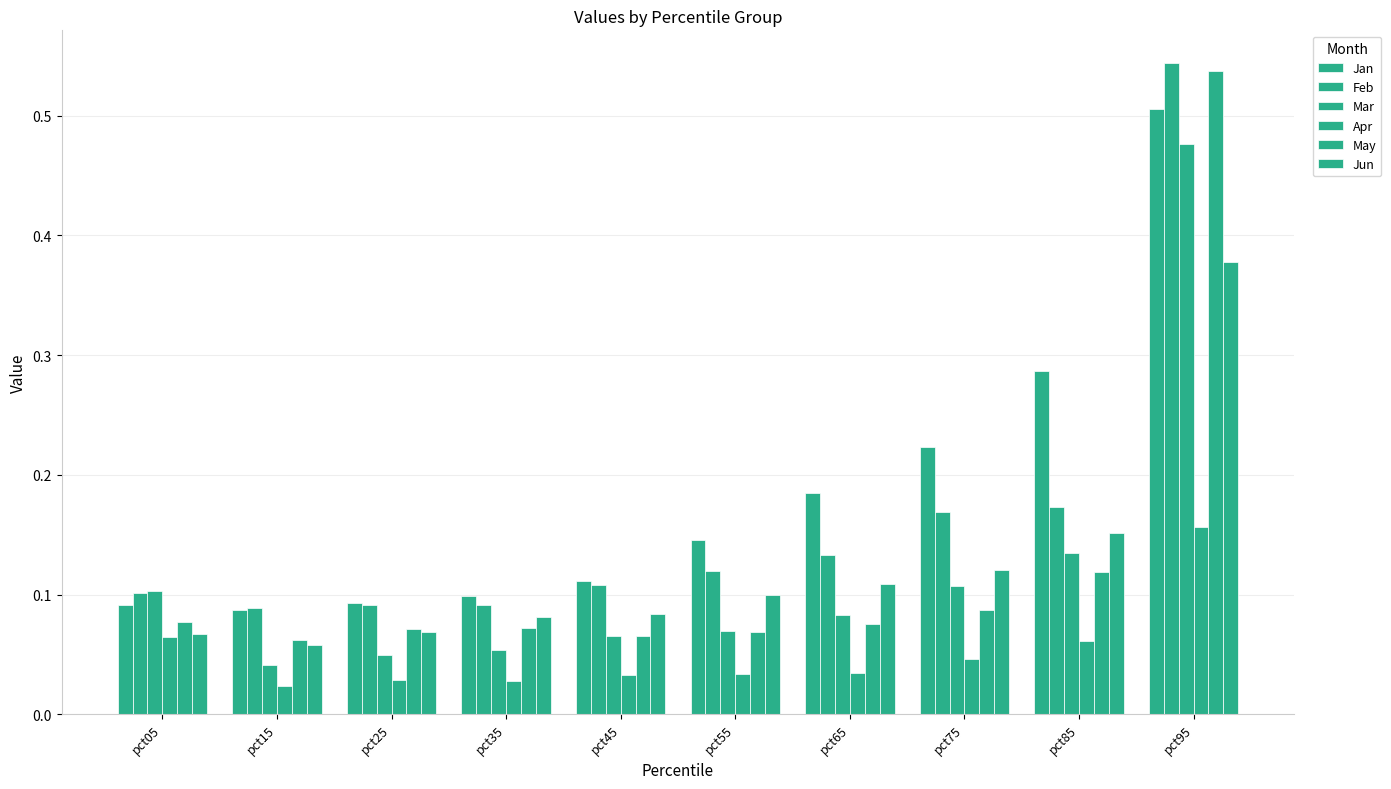

Reading left to right, what are all the values shown in this chart?

Jan: pct05=0.1	pct15=0.1	pct25=0.1	pct35=0.1	pct45=0.1	pct55=0.1	pct65=0.2	pct75=0.2	pct85=0.3	pct95=0.5
Feb: pct05=0.1	pct15=0.1	pct25=0.1	pct35=0.1	pct45=0.1	pct55=0.1	pct65=0.1	pct75=0.2	pct85=0.2	pct95=0.5
Mar: pct05=0.1	pct15=0.0	pct25=0.0	pct35=0.1	pct45=0.1	pct55=0.1	pct65=0.1	pct75=0.1	pct85=0.1	pct95=0.5
Apr: pct05=0.1	pct15=0.0	pct25=0.0	pct35=0.0	pct45=0.0	pct55=0.0	pct65=0.0	pct75=0.0	pct85=0.1	pct95=0.2
May: pct05=0.1	pct15=0.1	pct25=0.1	pct35=0.1	pct45=0.1	pct55=0.1	pct65=0.1	pct75=0.1	pct85=0.1	pct95=0.5
Jun: pct05=0.1	pct15=0.1	pct25=0.1	pct35=0.1	pct45=0.1	pct55=0.1	pct65=0.1	pct75=0.1	pct85=0.2	pct95=0.4